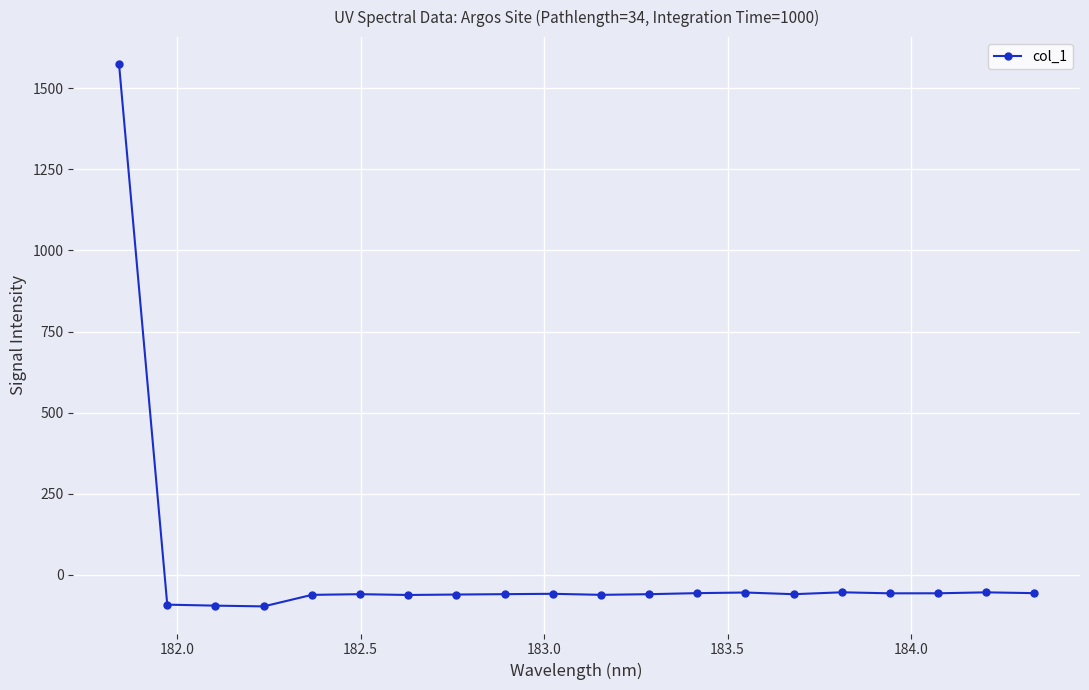

True or false: the data has more than 1 interior local peaks.

True